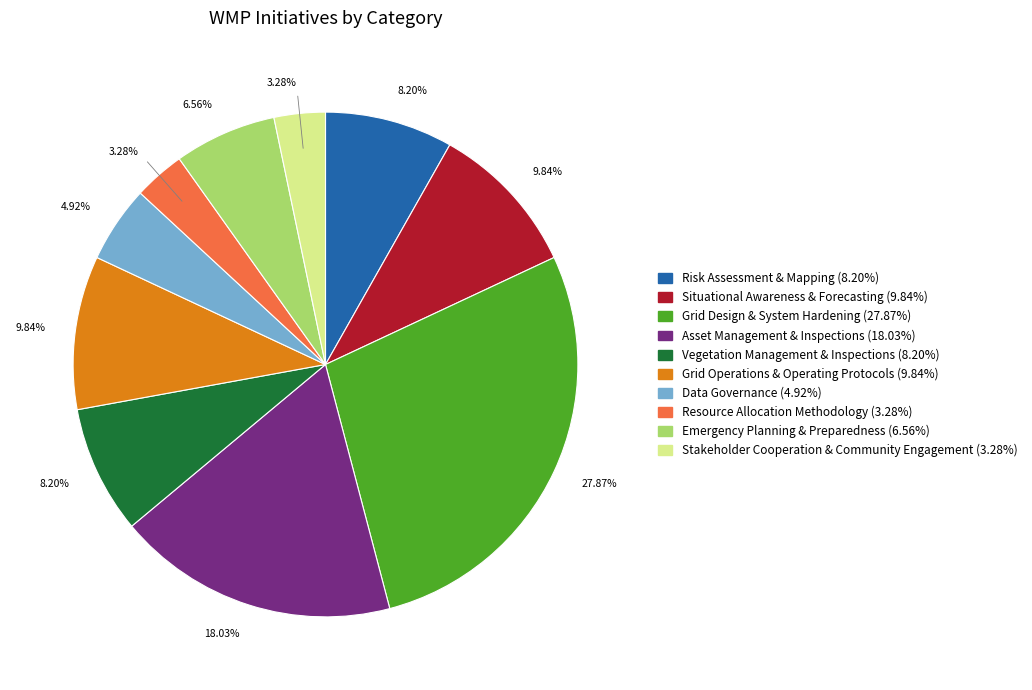

Is there a majority slice in this chart?

No